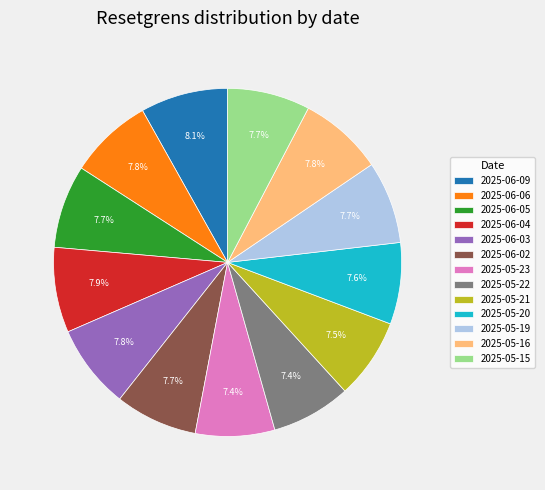

To the nearest percent, what portion does 2025-05-19 represent?

8%